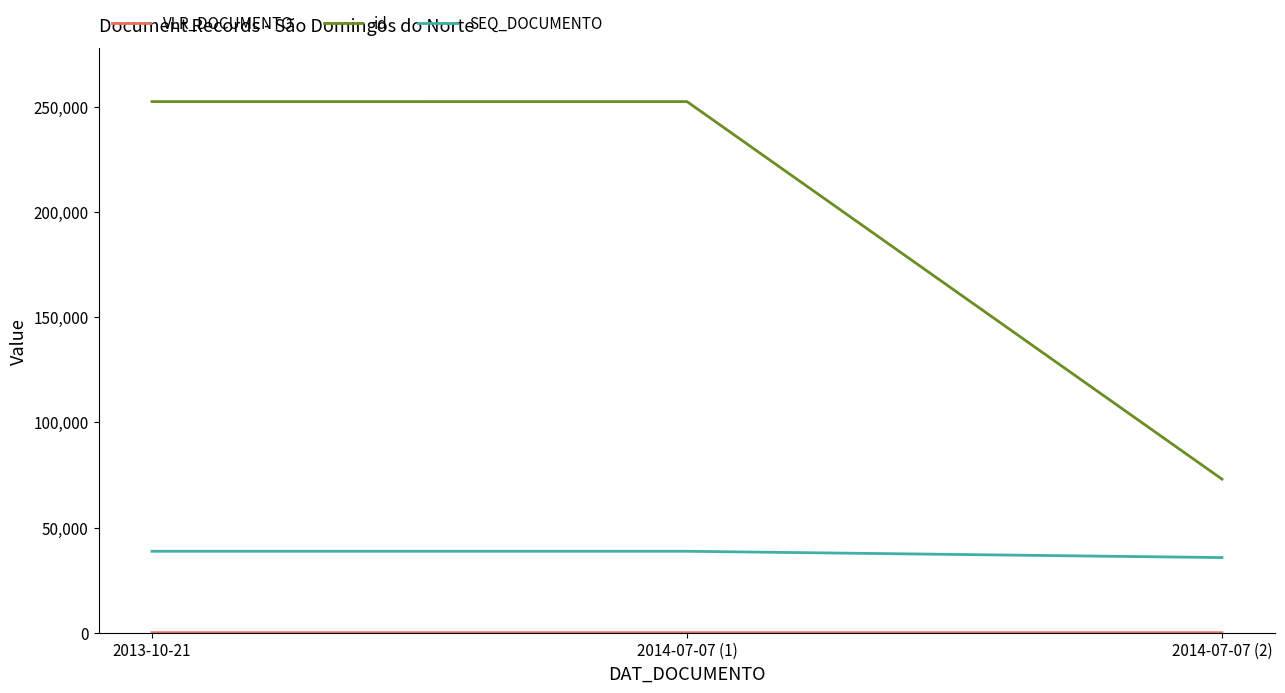

Where is SEQ_DOCUMENTO nearest to the value 37212?

2013-10-21